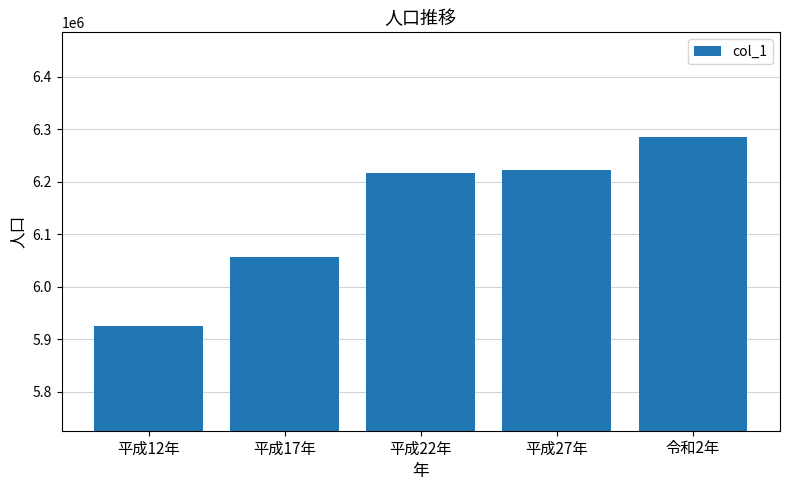

Rank the categories by value from lowest to highest.

平成12年, 平成17年, 平成22年, 平成27年, 令和2年